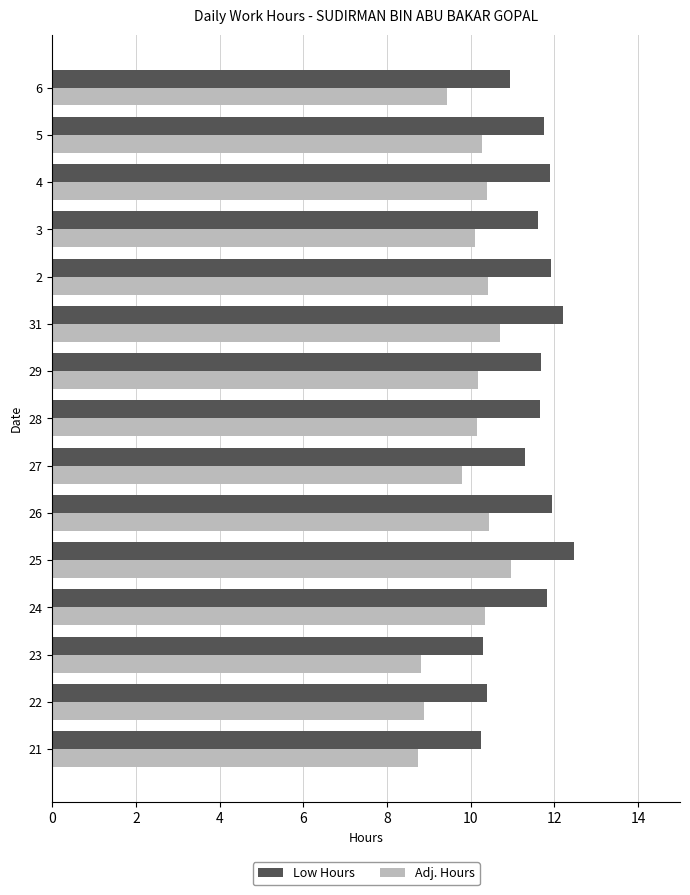

Is it true that Adj. Hours equals 9.4 at 6?

True